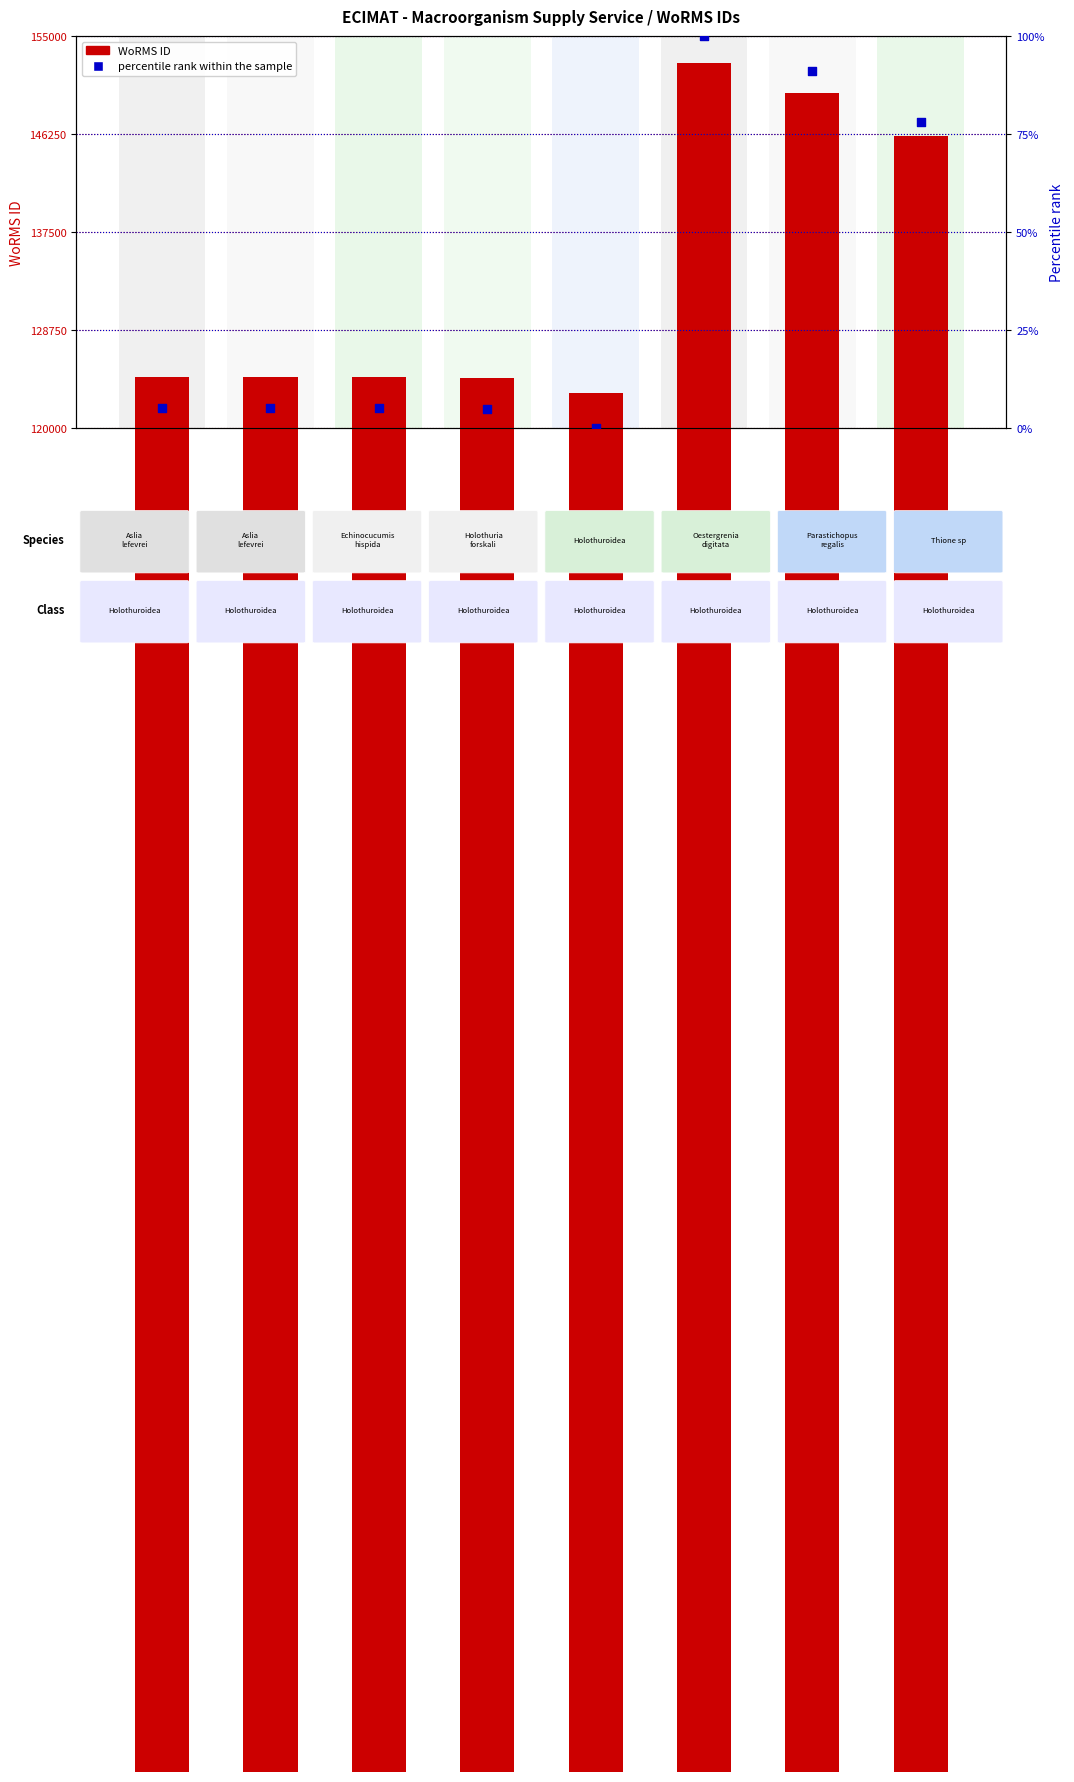

Is the value of percentile rank within the sample at EMR085 greater than the value of WoRMS ID at EMR085?

No